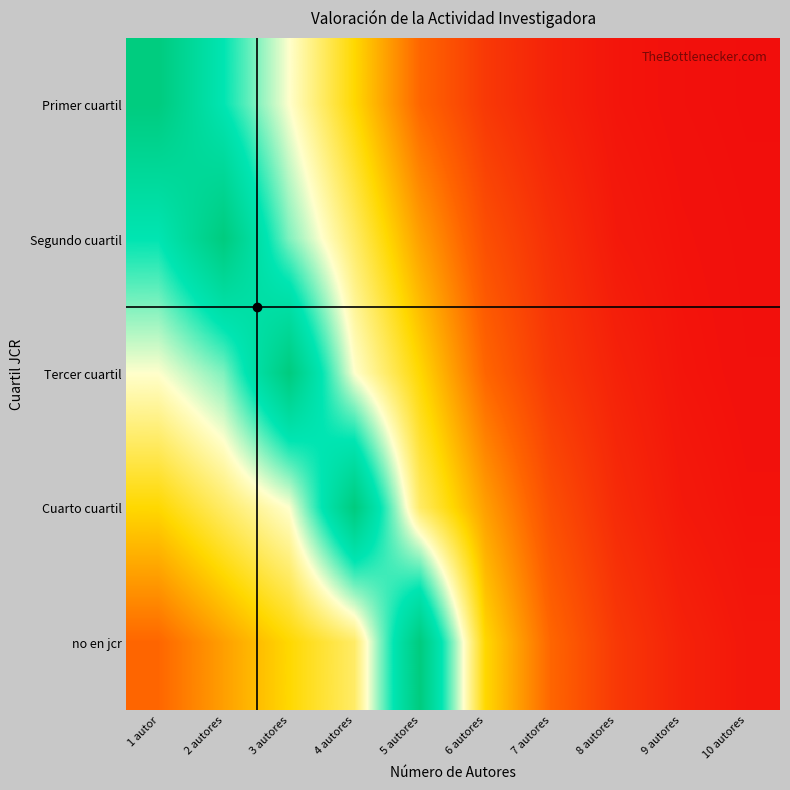

What is the greatest value displayed?

1.0